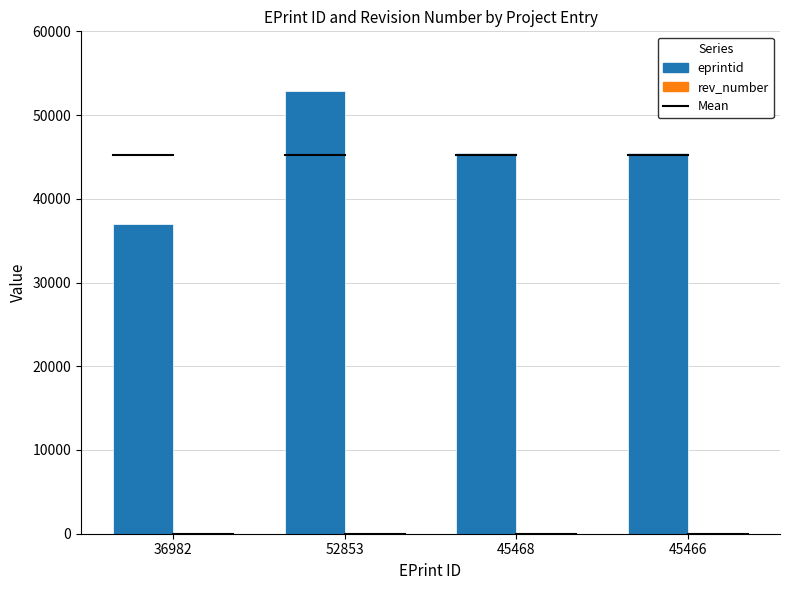

Which series changed the most between 52853 and 45468?

eprintid